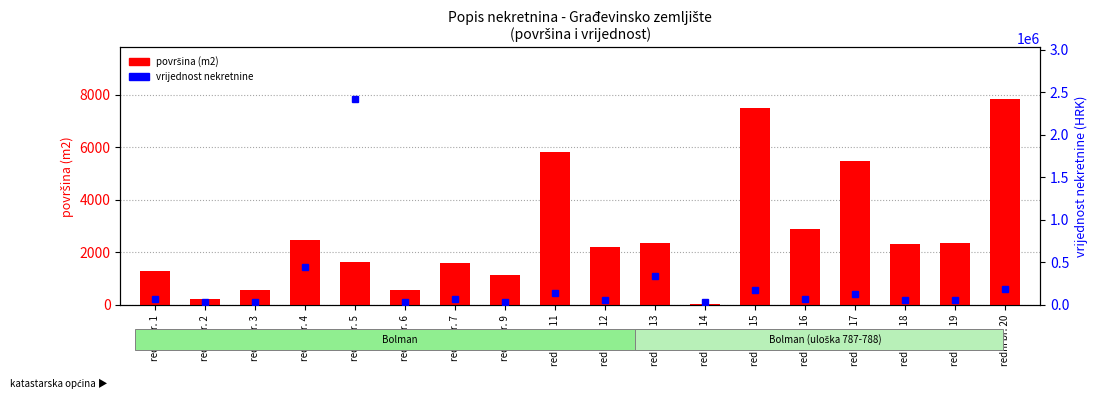

What is the total value across all series at redni br. 11?

138159.0